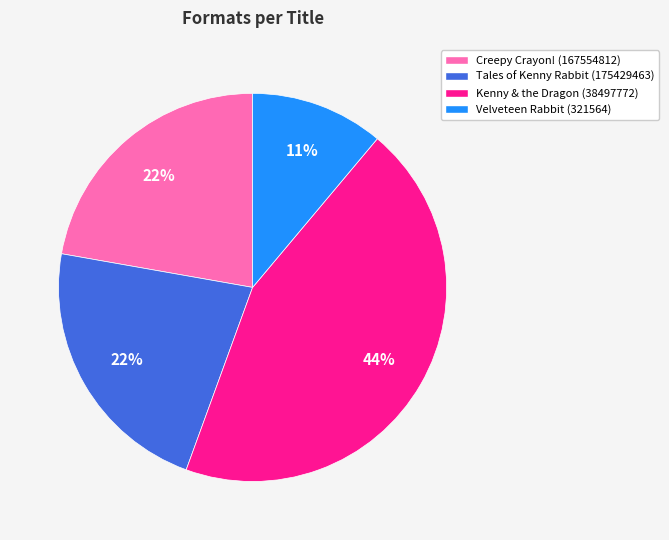

Does Kenny & the Dragon (38497772) represent more than half of the total?

No